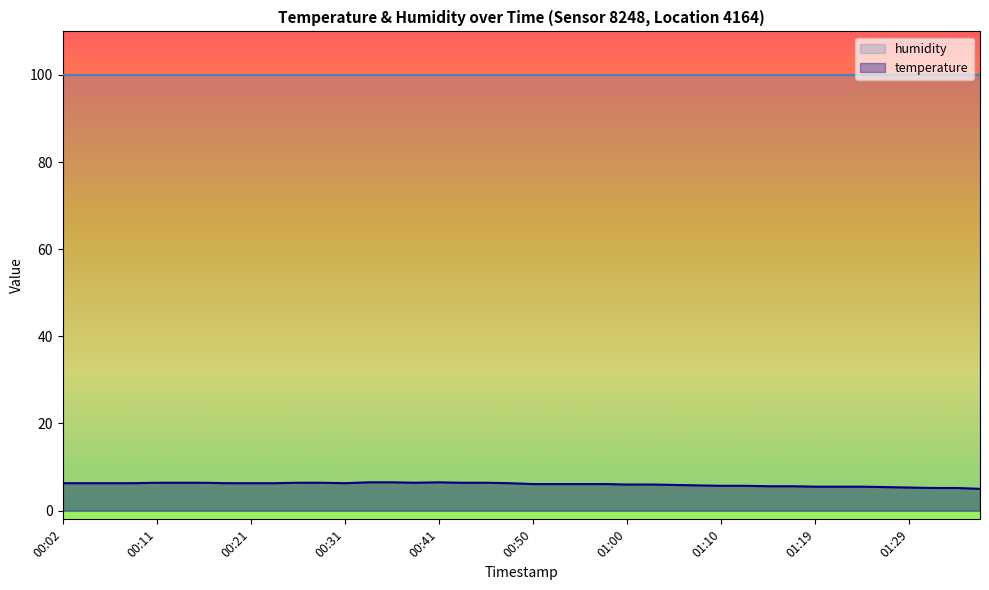

What is the label of the 2nd point from the right?

01:34